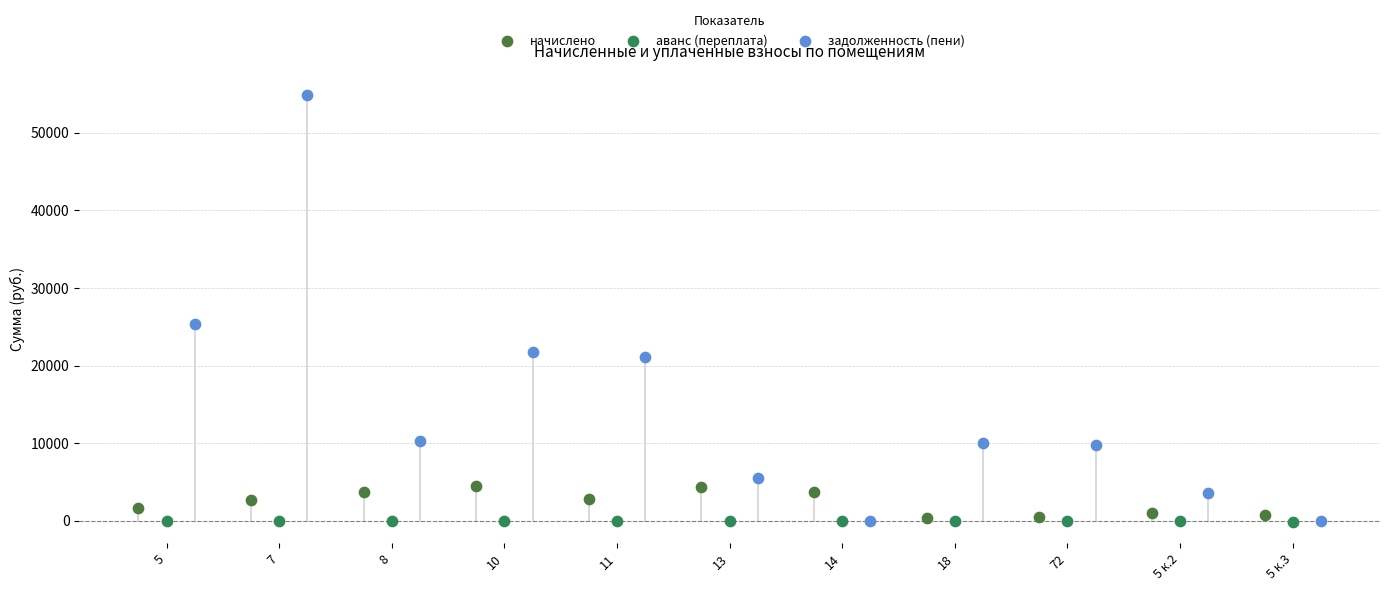

Which series has the largest Y range (max minus min)?

задолженность (пени)